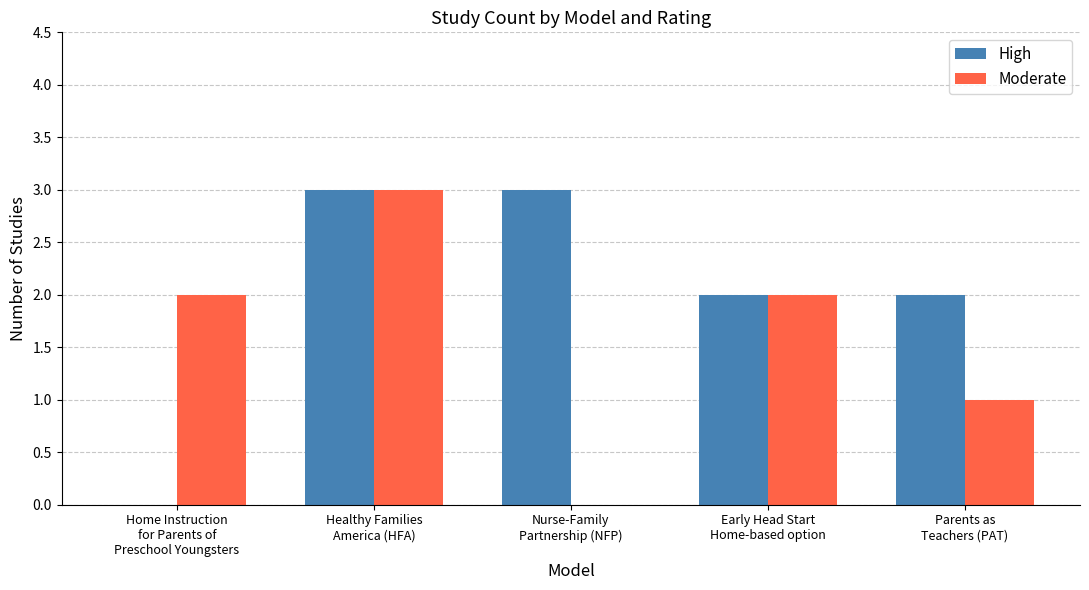

What is the highest value of the High series?

3